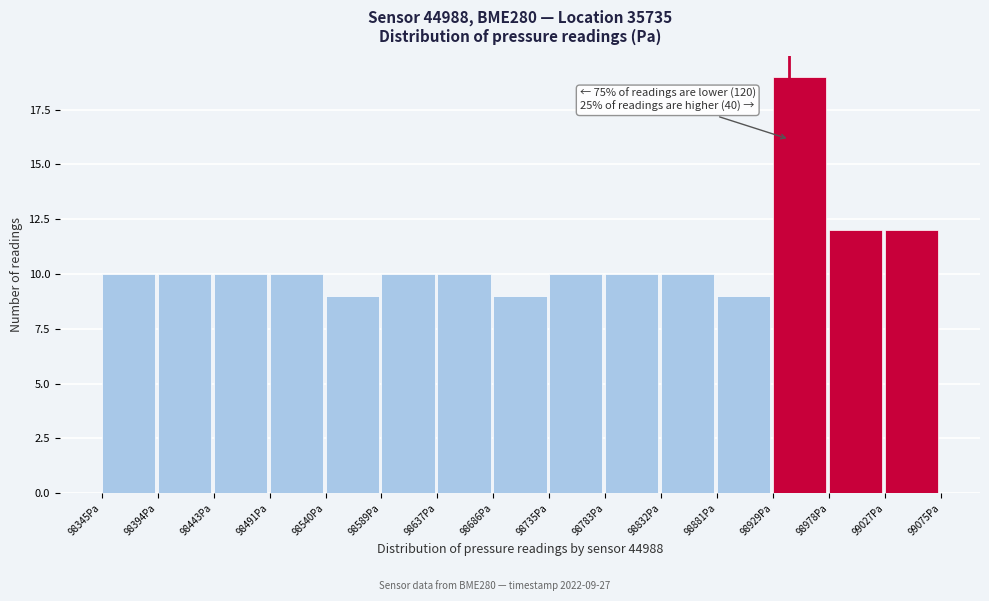

Over which range of the x-axis is the bar tallest?

98930 to 98980